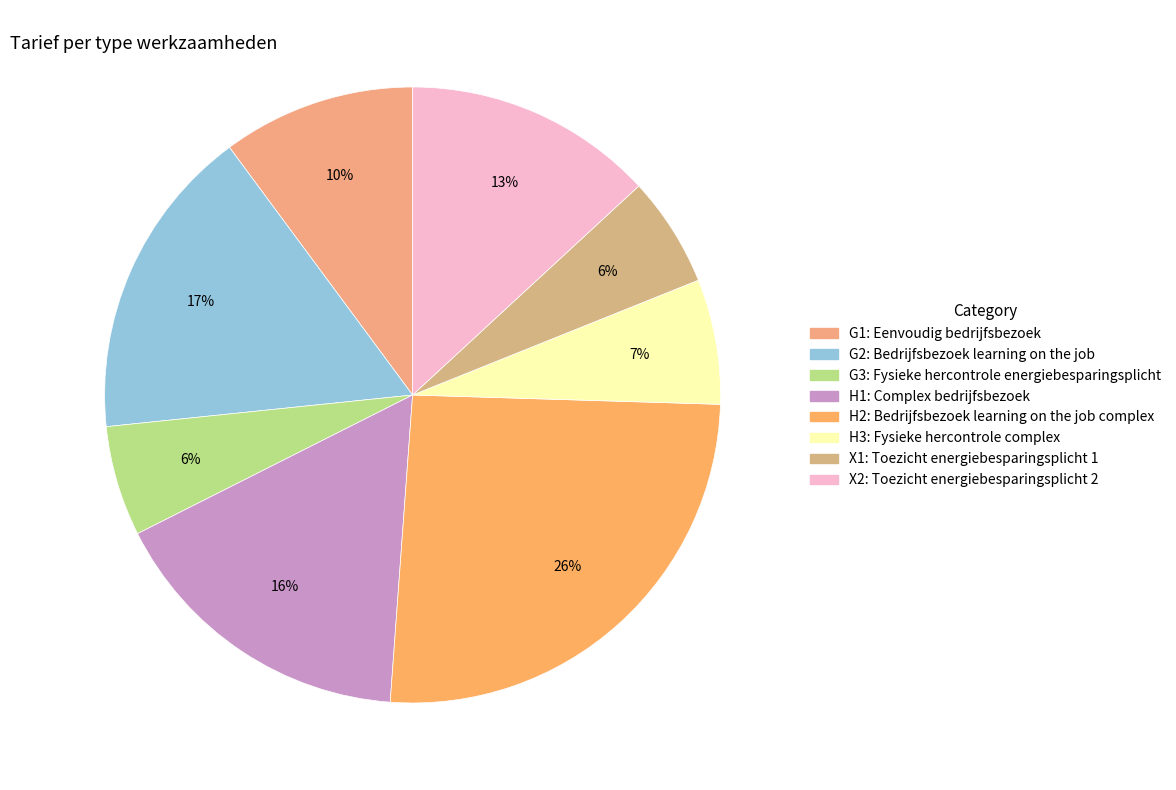

Rank the categories by value from lowest to highest.

G3: Fysieke hercontrole energiebesparingsplicht, X1: Toezicht energiebesparingsplicht 1, H3: Fysieke hercontrole complex, G1: Eenvoudig bedrijfsbezoek, X2: Toezicht energiebesparingsplicht 2, H1: Complex bedrijfsbezoek, G2: Bedrijfsbezoek learning on the job, H2: Bedrijfsbezoek learning on the job complex